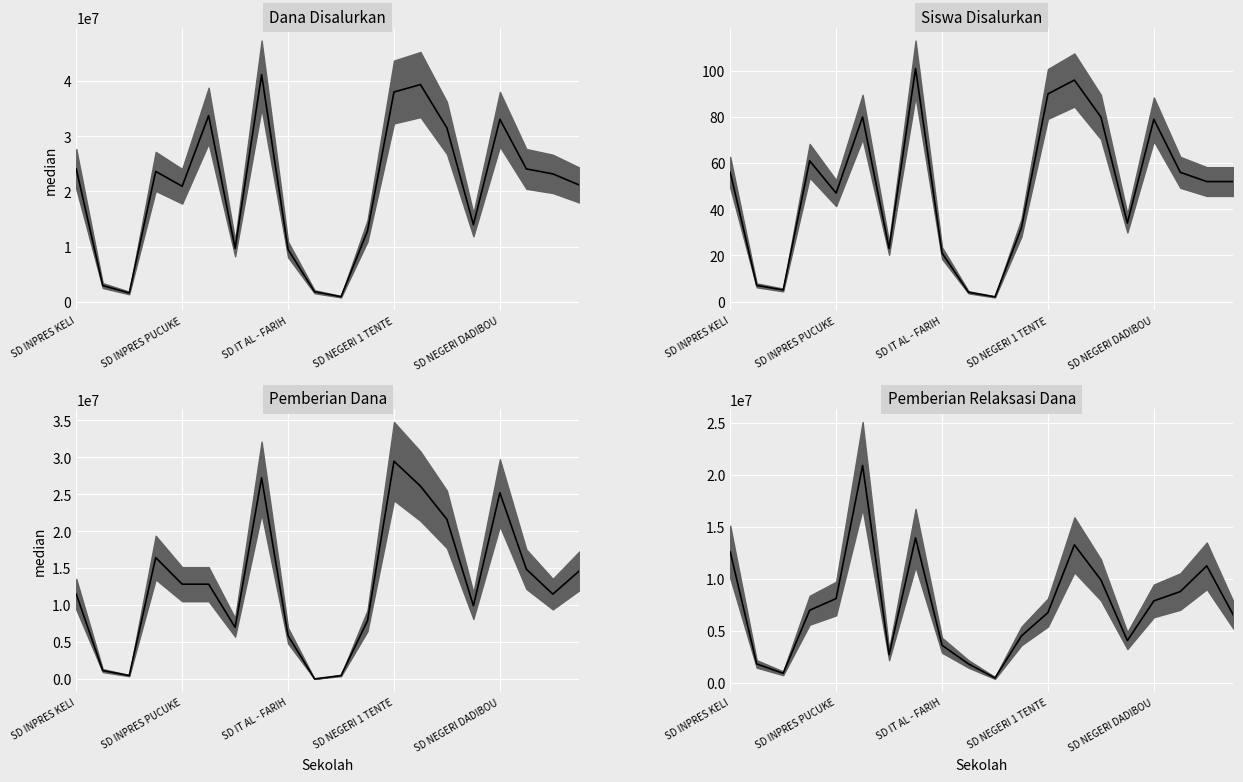

What is the difference between the second highest and second lowest values in the Siswa Disalurkan series?

92